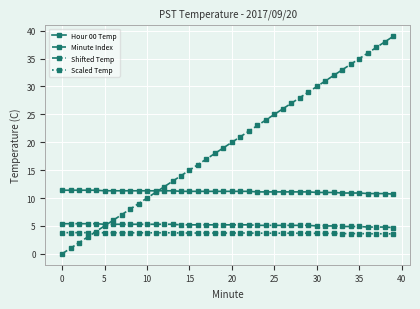

Which series has the largest total across all categories?

Minute Index